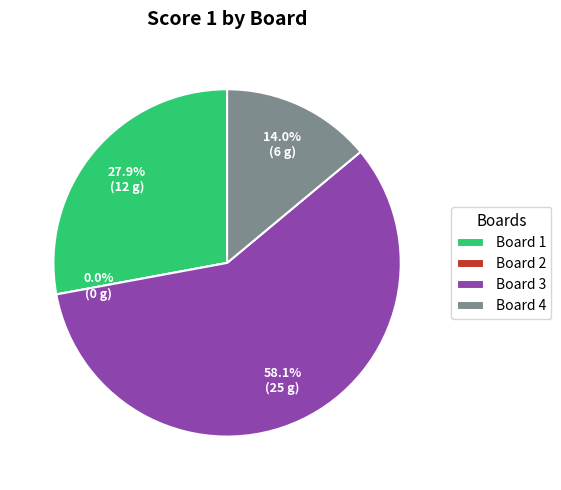

Which slice represents more than half of the pie?

Board 3